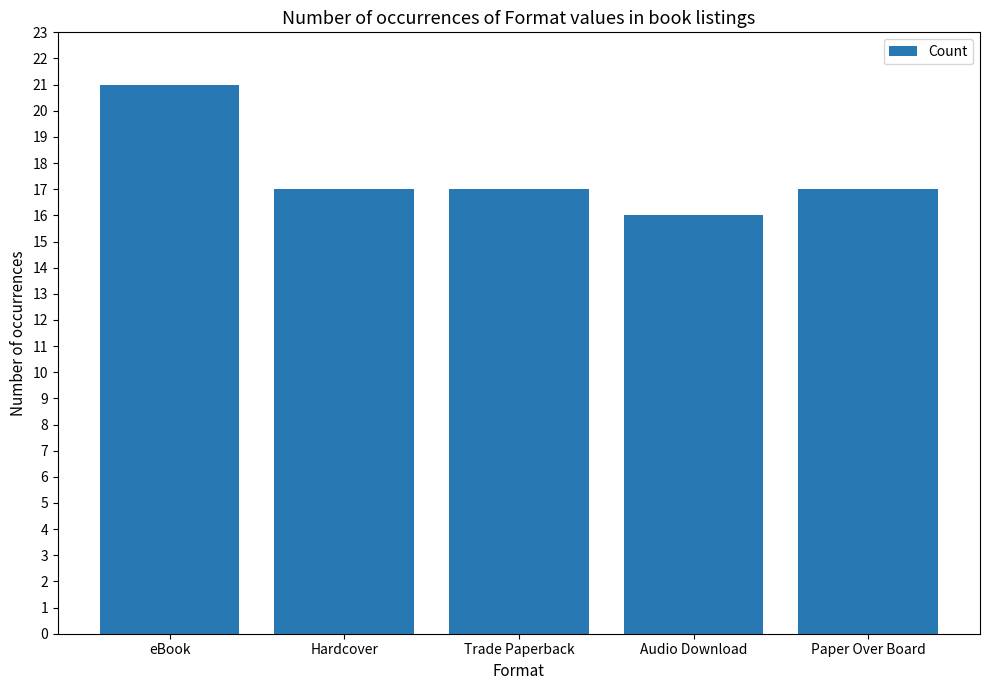

Are the bars horizontal?

No